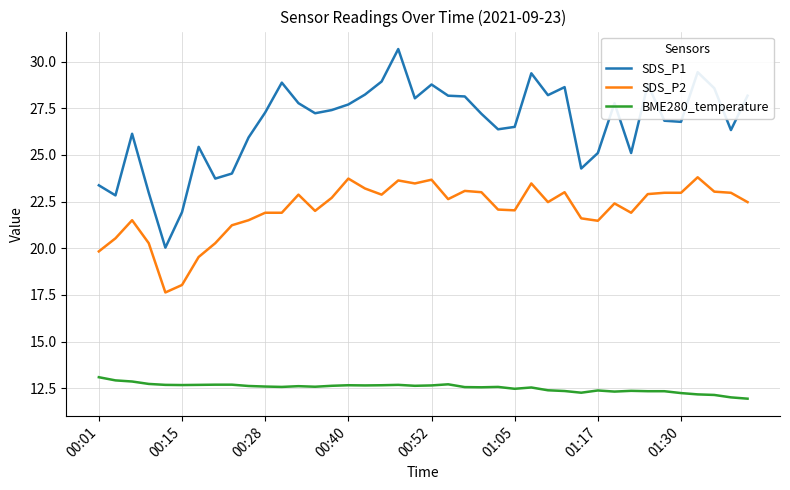

What is the maximum value for SDS_P1?

30.7